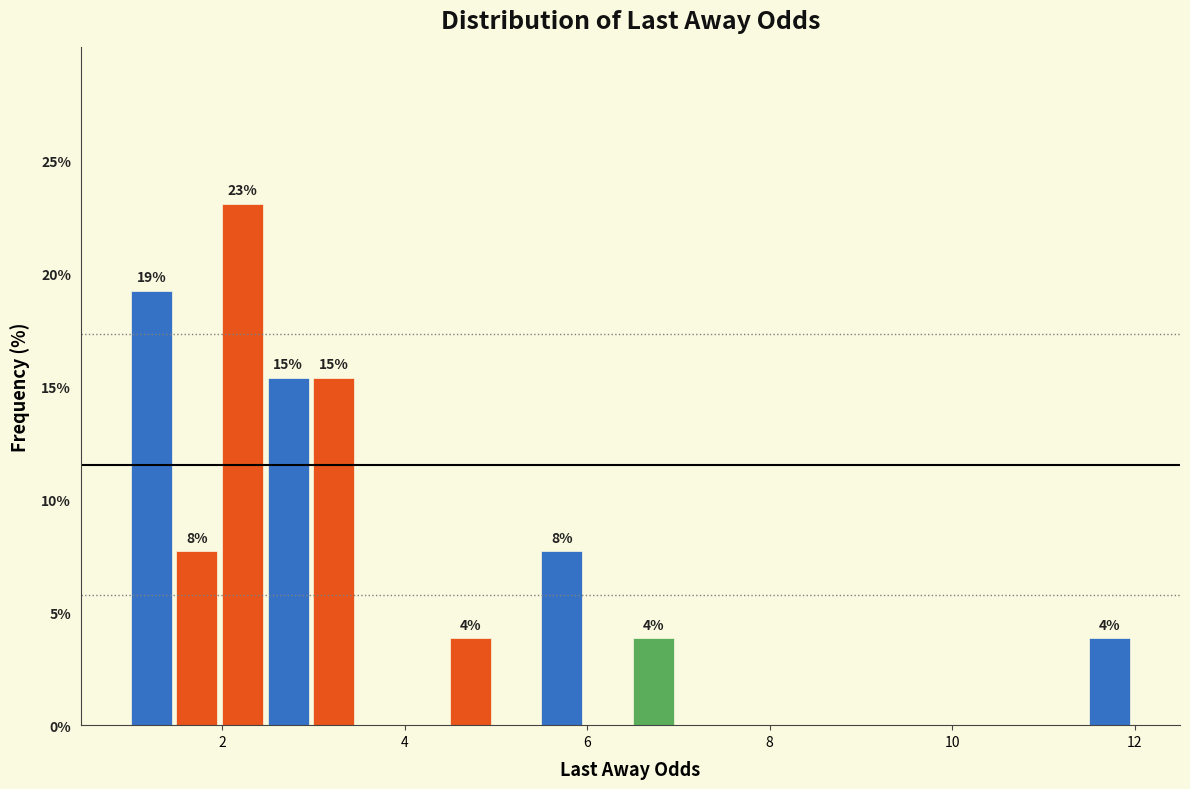

Around what value on the x-axis is the tallest bar? Give the approximate position of its centre, as read against the axis.

2.2